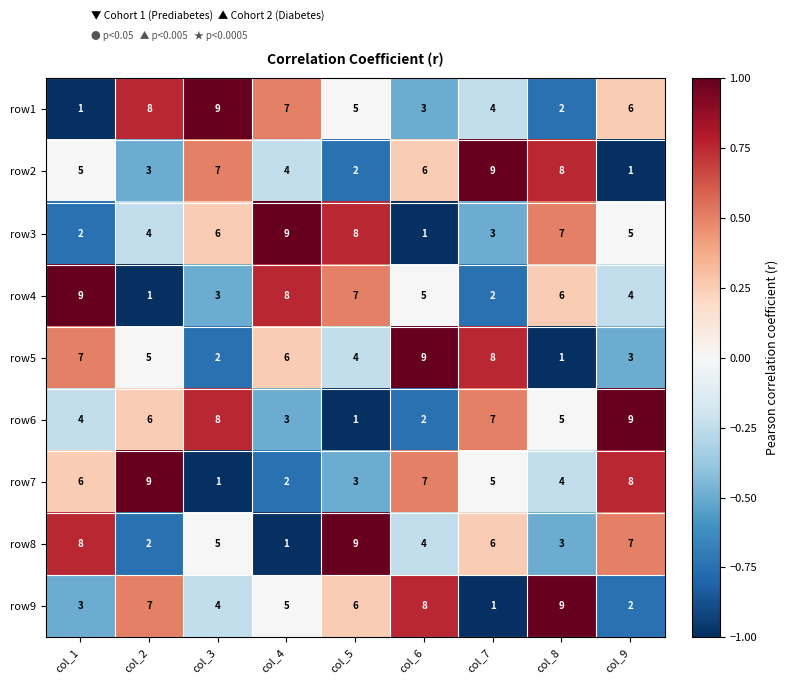

At which label does row6 reach its minimum?

col_5